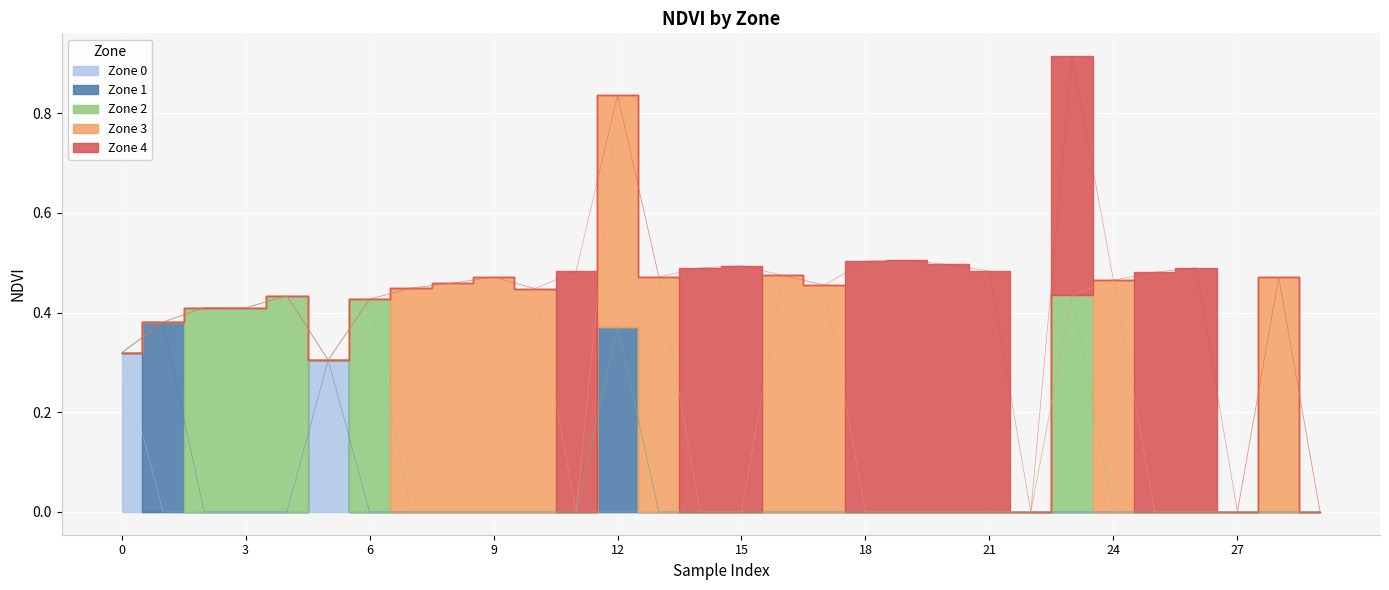

The value of Zone 3 at 0 is -0.3. True or false?

False